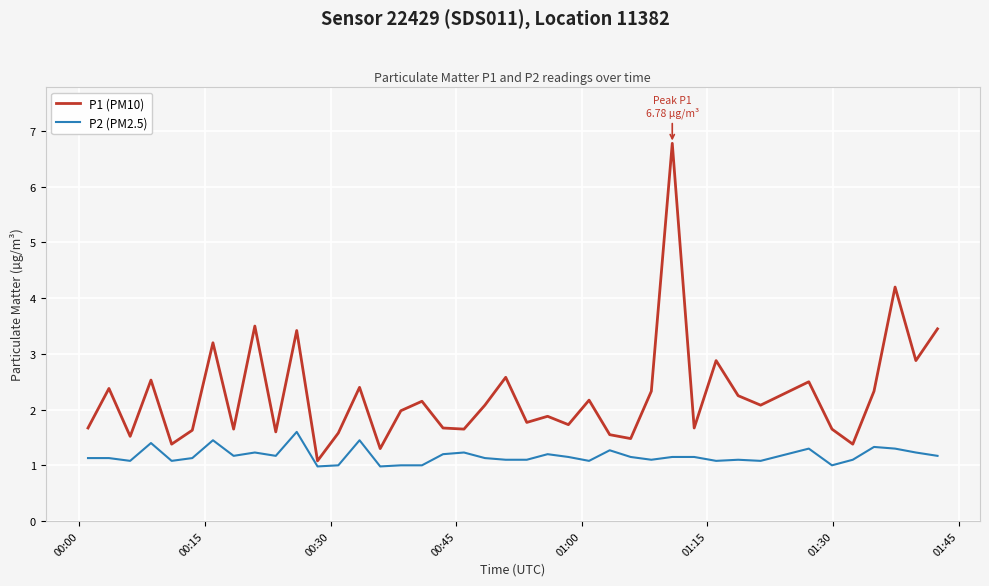

What is the difference between the maximum and minimum values in the P2 (PM2.5) series?

0.6